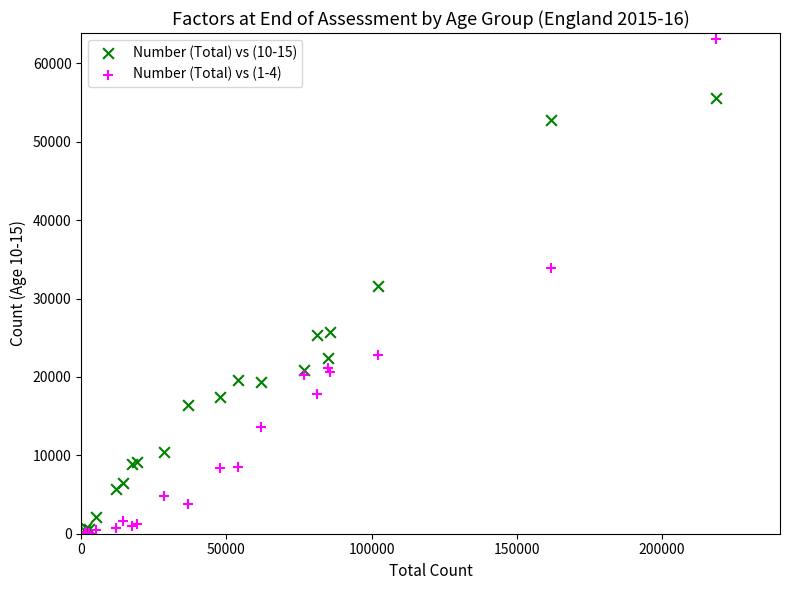

What are all the series names shown in the legend?

Number (Total) vs (10-15), Number (Total) vs (1-4)